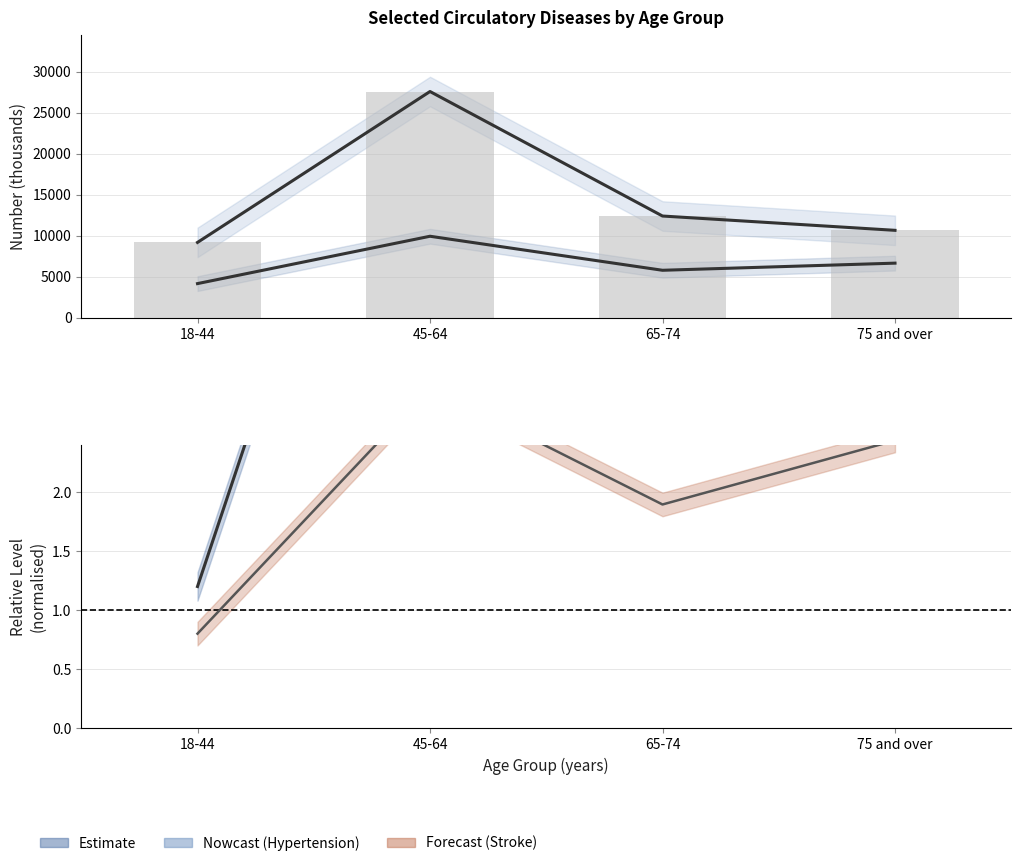

Is it true that Coronary equals 9.7 at 75 and over?

False